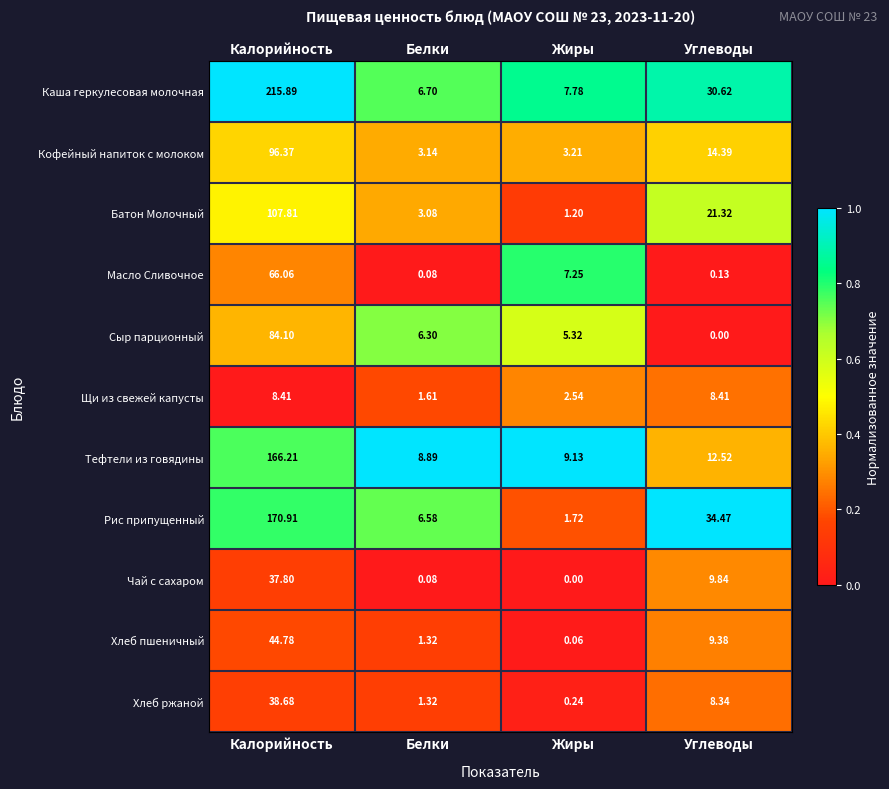

What is the spread (max minus min) of values at Калорийность?

207.5